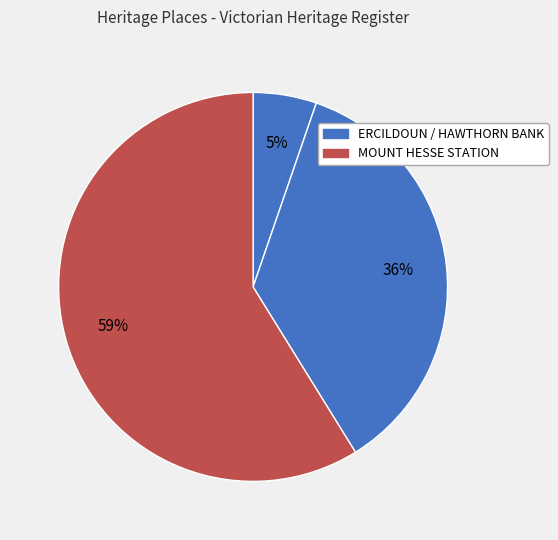

Count the number of slices in the pie.

3